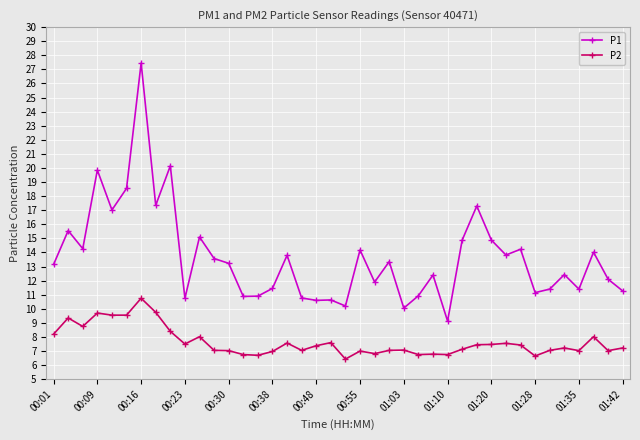

Which series has the largest total across all categories?

P1